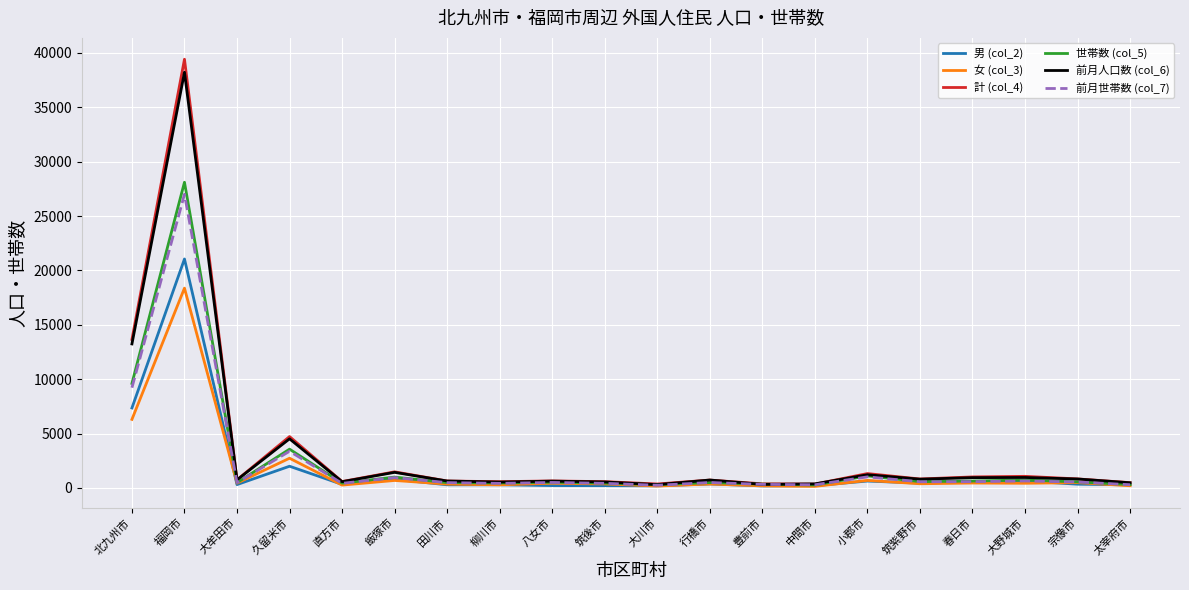

At which label does 男 (col_2) reach its peak?

福岡市